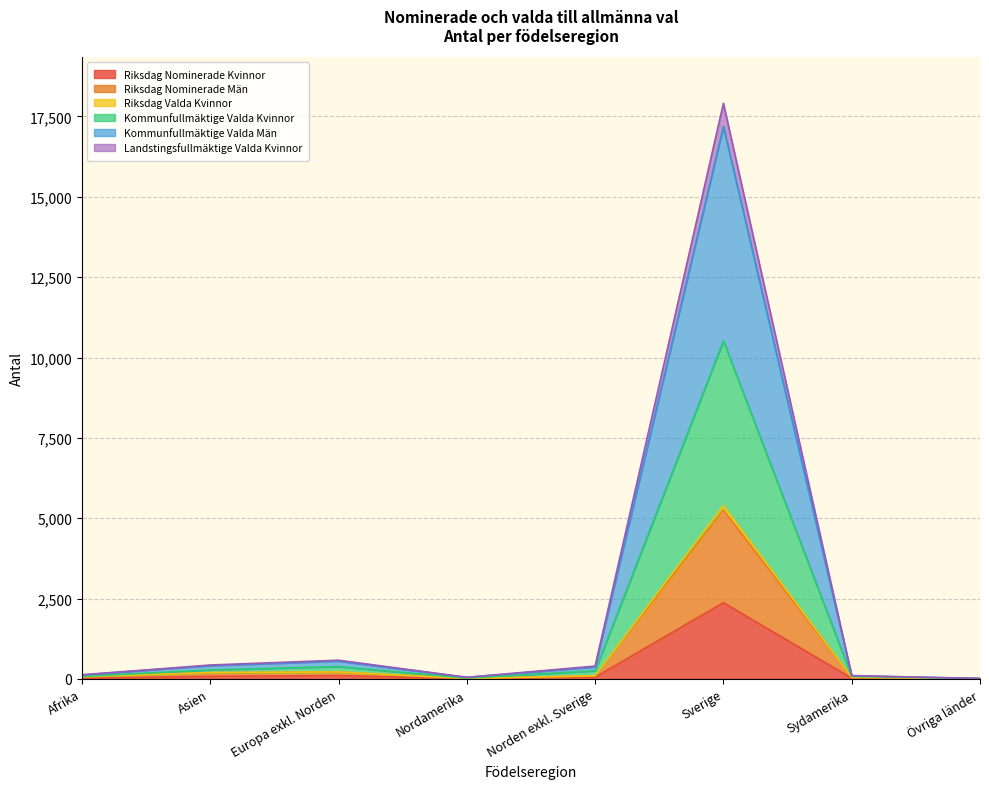

At which category is the sum across all series the highest?

Sverige